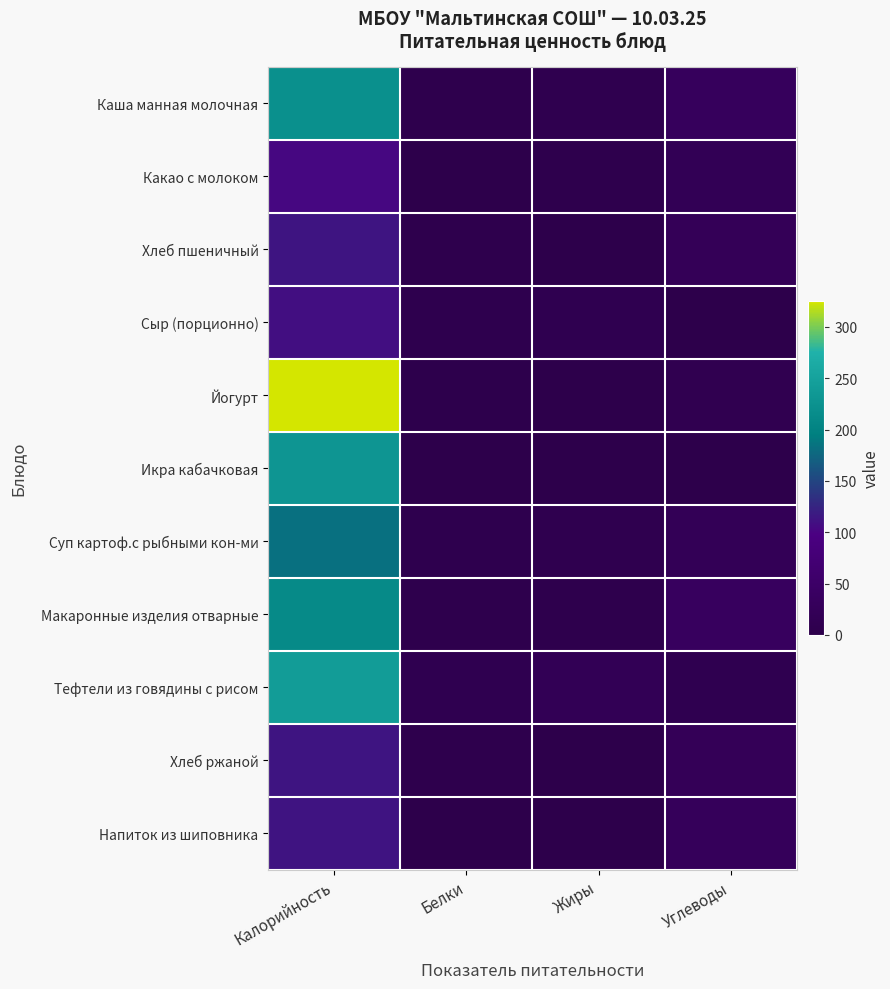

At how many categories does at least one series exceed 33?

2